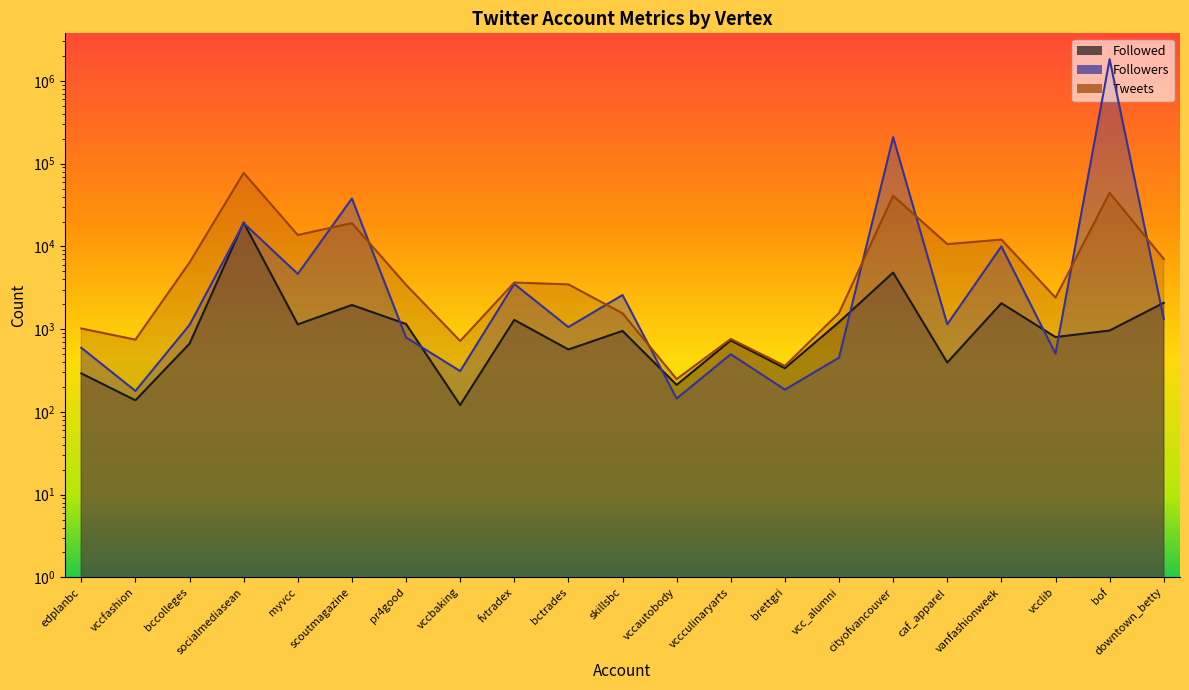

At how many categories does at least one series exceed 1825330?

1